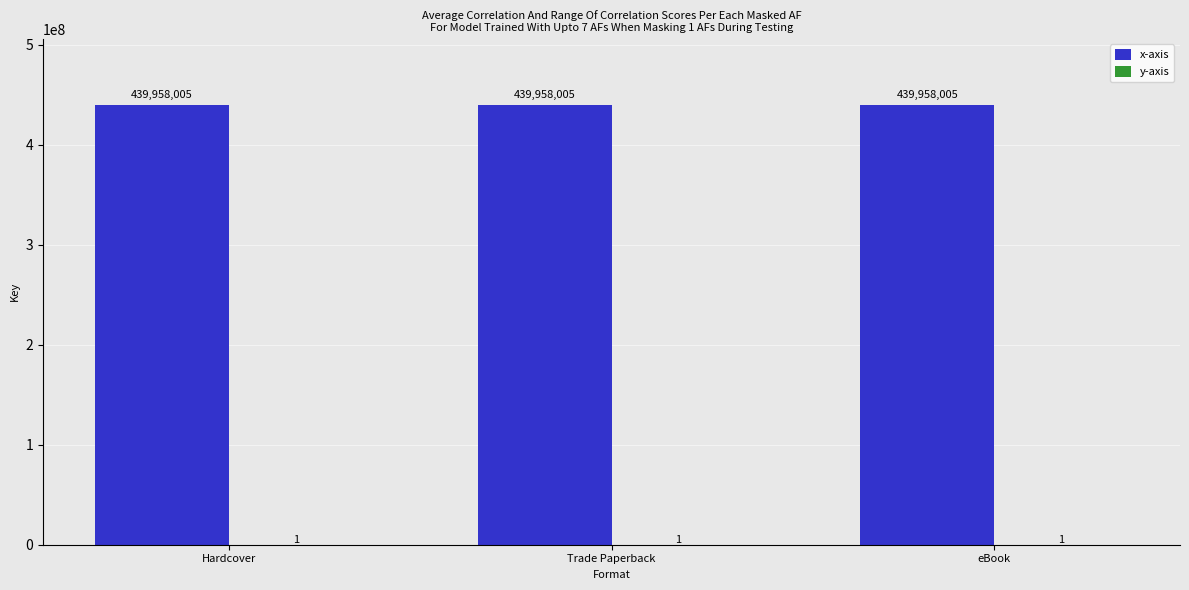

The x-axis series shows 439958005 at Hardcover. True or false?

True